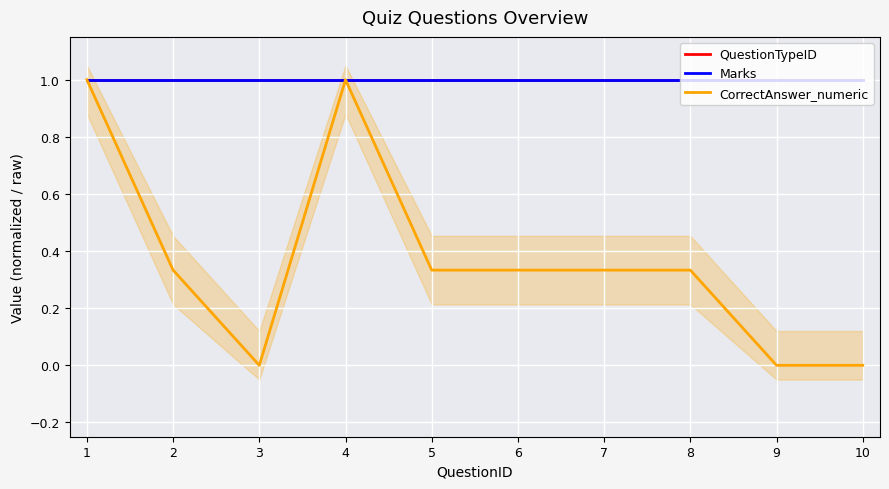

Reading left to right, transcribe all the data shown in this chart.

QuestionTypeID: 1=1.0	2=1.0	3=1.0	4=1.0	5=1.0	6=1.0	7=1.0	8=1.0	9=1.0	10=1.0
Marks: 1=1.0	2=1.0	3=1.0	4=1.0	5=1.0	6=1.0	7=1.0	8=1.0	9=1.0	10=1.0
CorrectAnswer_numeric: 1=1.0	2=0.3	3=0.0	4=1.0	5=0.3	6=0.3	7=0.3	8=0.3	9=0.0	10=0.0